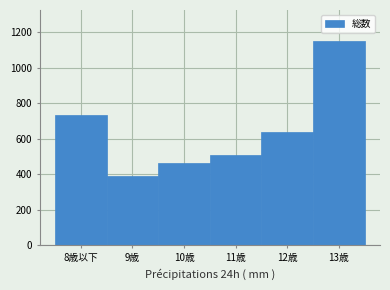

Reading right to left, what are all the values shown in this chart?

1153	636	508	465	389	736